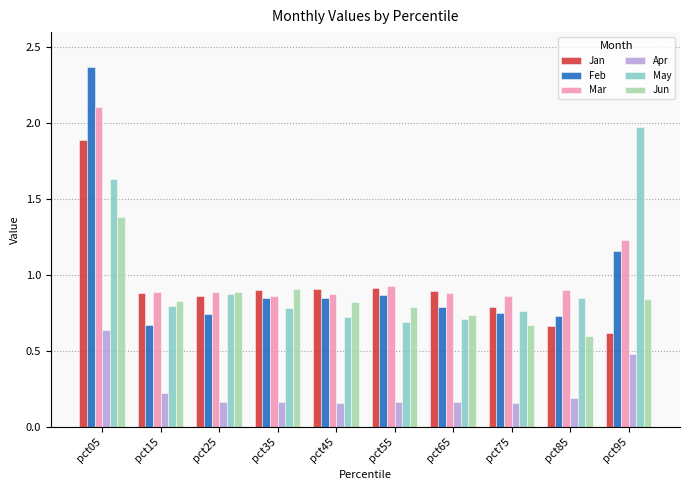

What is the difference between the maximum and minimum values in the May series?

1.3